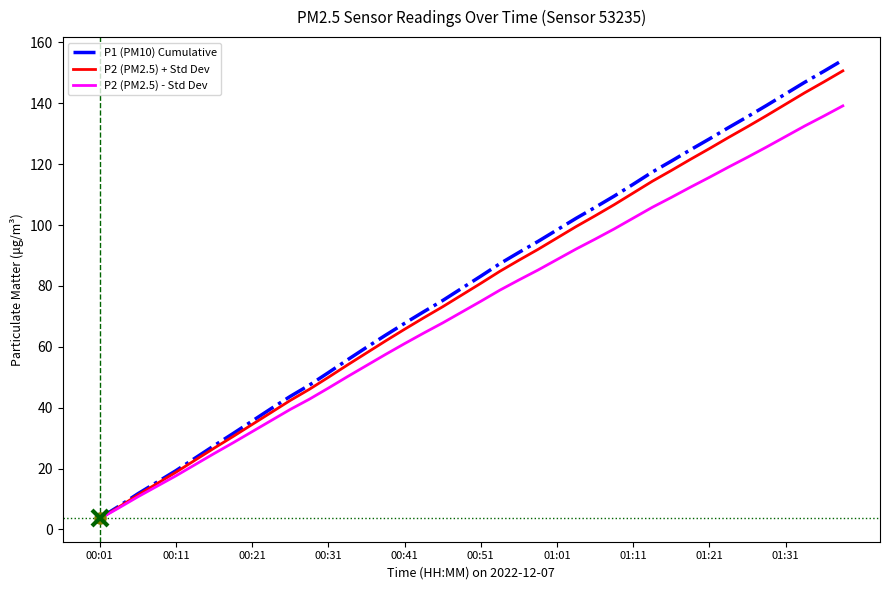

Reading left to right, transcribe all the data shown in this chart.

P1 (PM10) Cumulative: 3.7	7.6	11.7	15.5	19.3	23.4	27.5	31.5	35.6	39.7	43.7	47.4	51.5	55.7	59.8	63.8	67.7	71.5	75.2	79.2	83.2	87.3	91.0	94.6	98.4	102.2	105.8	109.5	113.4	117.4	121.0	124.7	128.3	132.0	135.6	139.3	143.1	146.9	150.5	154.2
P2 (PM2.5) + Std Dev: 3.5	7.3	11.3	15.0	18.8	22.7	26.7	30.5	34.5	38.4	42.4	46.0	50.0	54.0	58.0	61.9	65.8	69.5	73.2	77.0	80.8	84.8	88.4	92.0	95.7	99.5	103.0	106.7	110.5	114.4	117.9	121.6	125.1	128.8	132.3	136.0	139.7	143.5	147.0	150.7
P2 (PM2.5) - Std Dev: 3.5	7.1	10.7	14.2	17.6	21.3	24.9	28.5	32.1	35.8	39.4	42.8	46.4	50.2	53.8	57.5	61.0	64.5	67.8	71.4	75.0	78.6	82.0	85.2	88.7	92.1	95.4	98.7	102.3	105.8	109.1	112.4	115.7	119.0	122.3	125.6	129.1	132.5	135.8	139.1